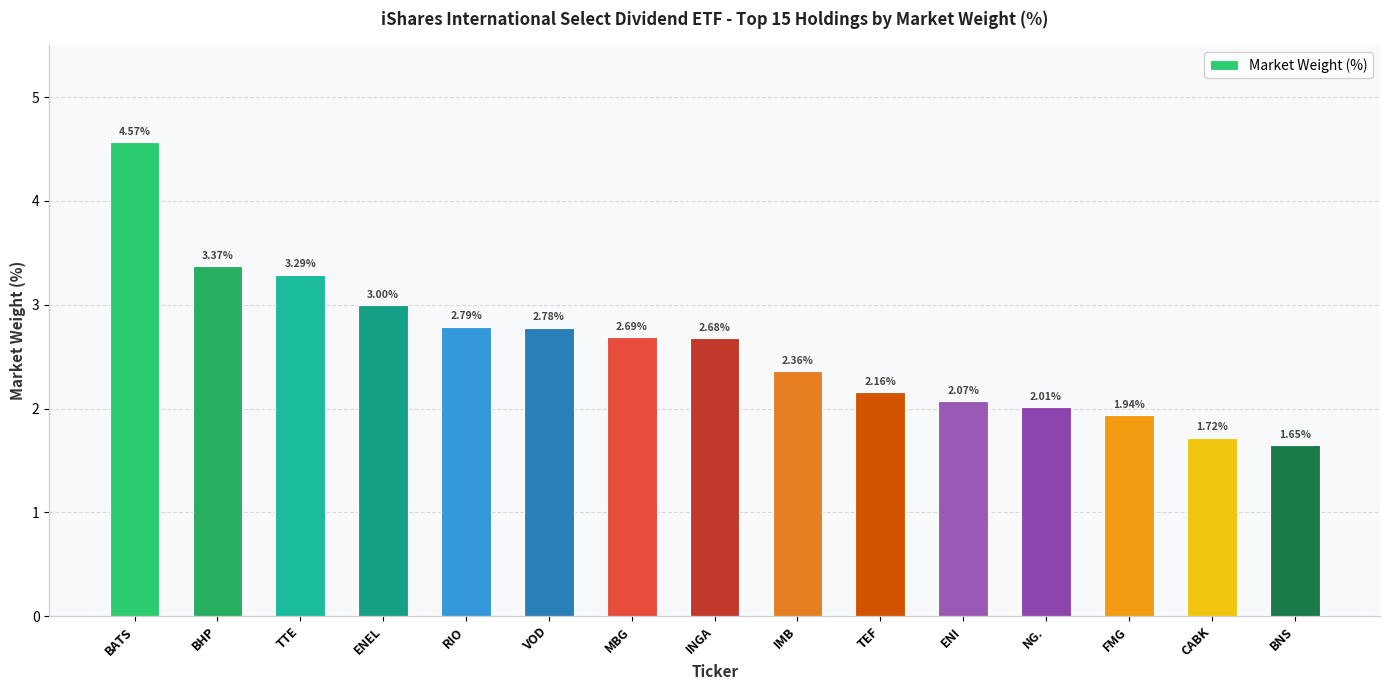

What is the label of the 4th bar from the right?

NG.